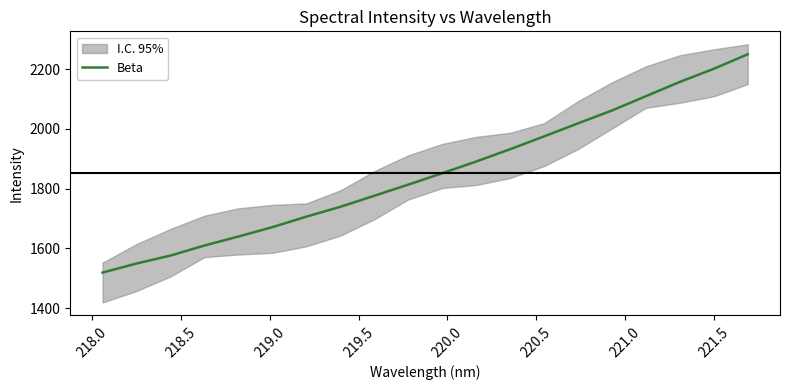

What is the lowest value of the Beta series?

1519.0